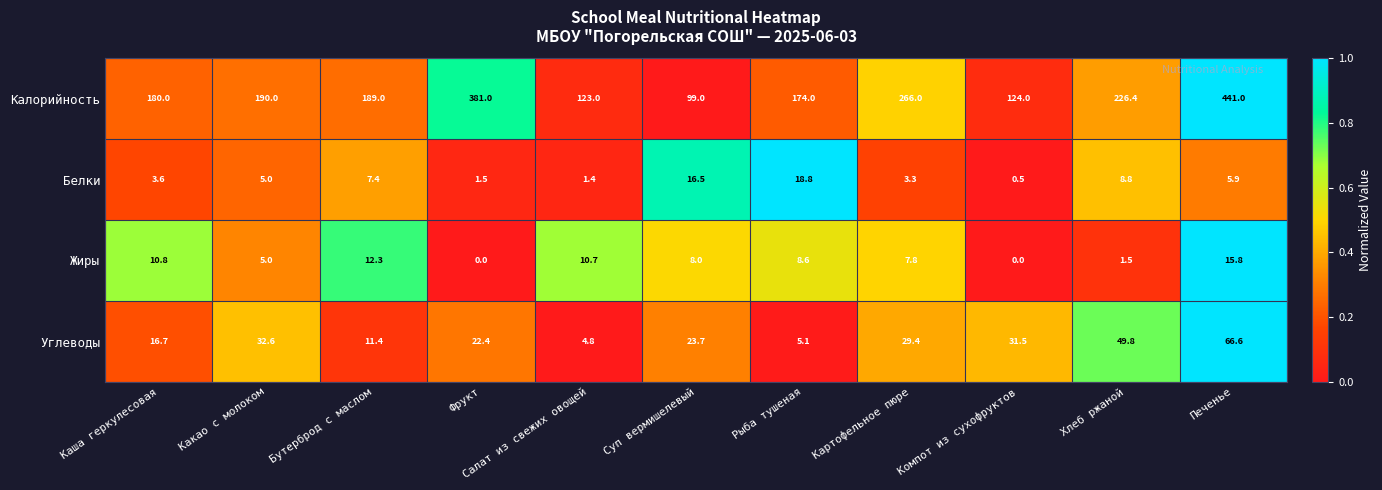

At how many categories does at least one series exceed 0?

11